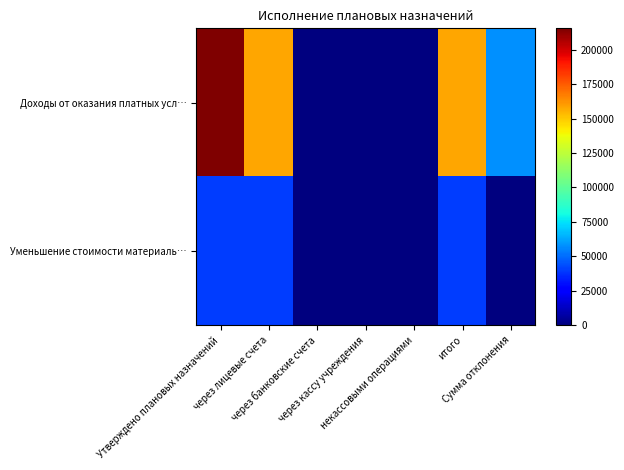

What is the spread (max minus min) of values at Сумма отклонения?

57670